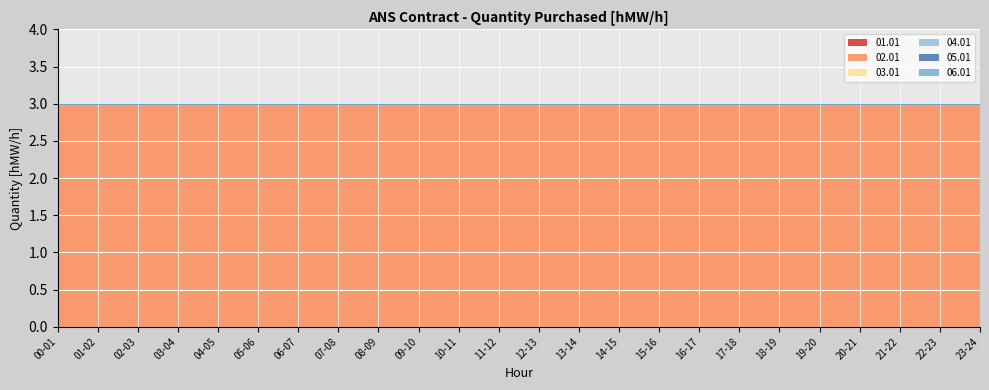

True or false: 04.01 and 05.01 intersect in this chart.

False